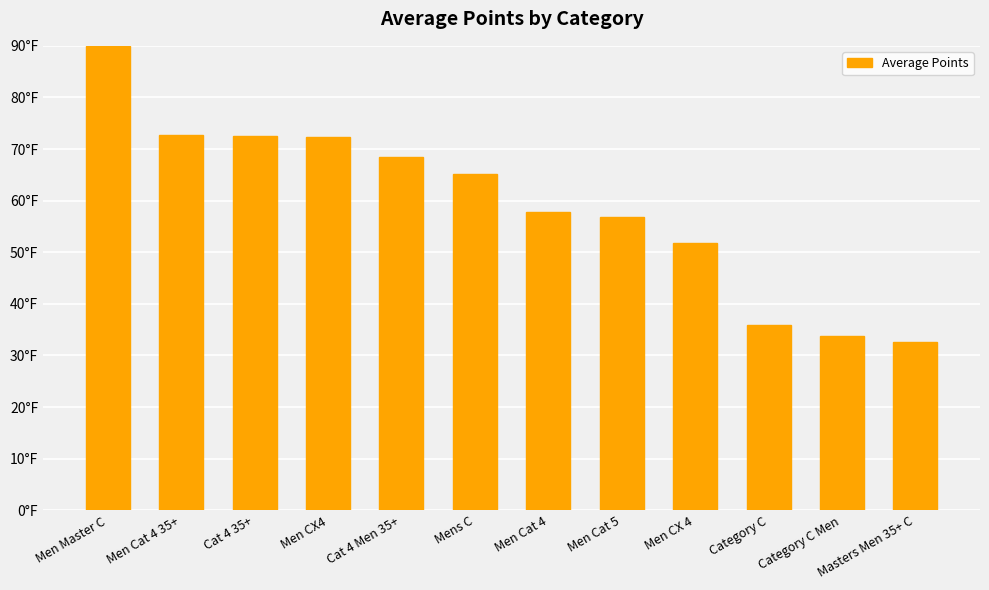

What is the minimum value shown in the chart?

32.7